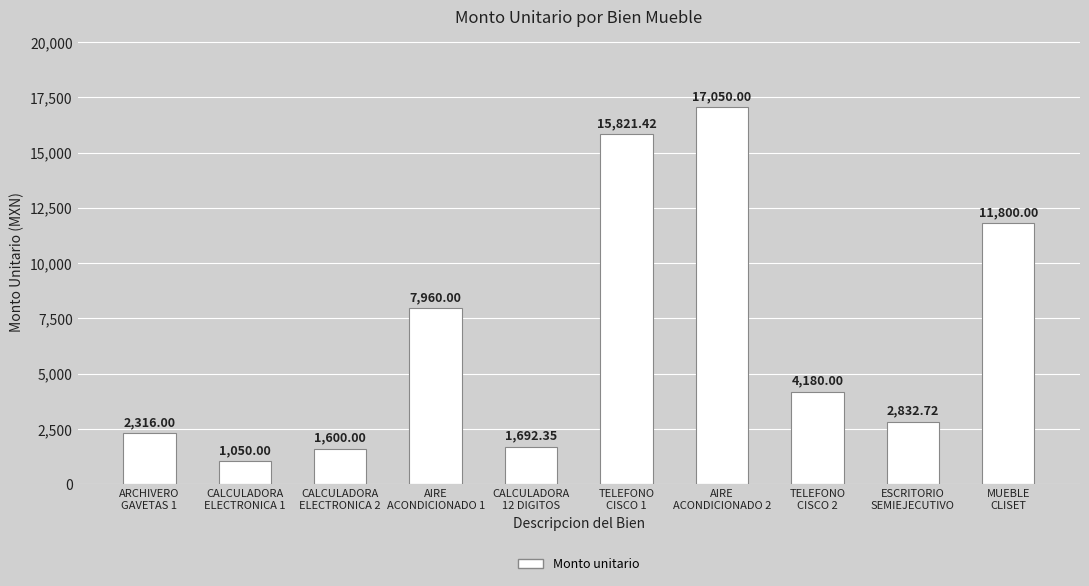

What is the value of the 6th bar from the left?

15821.4